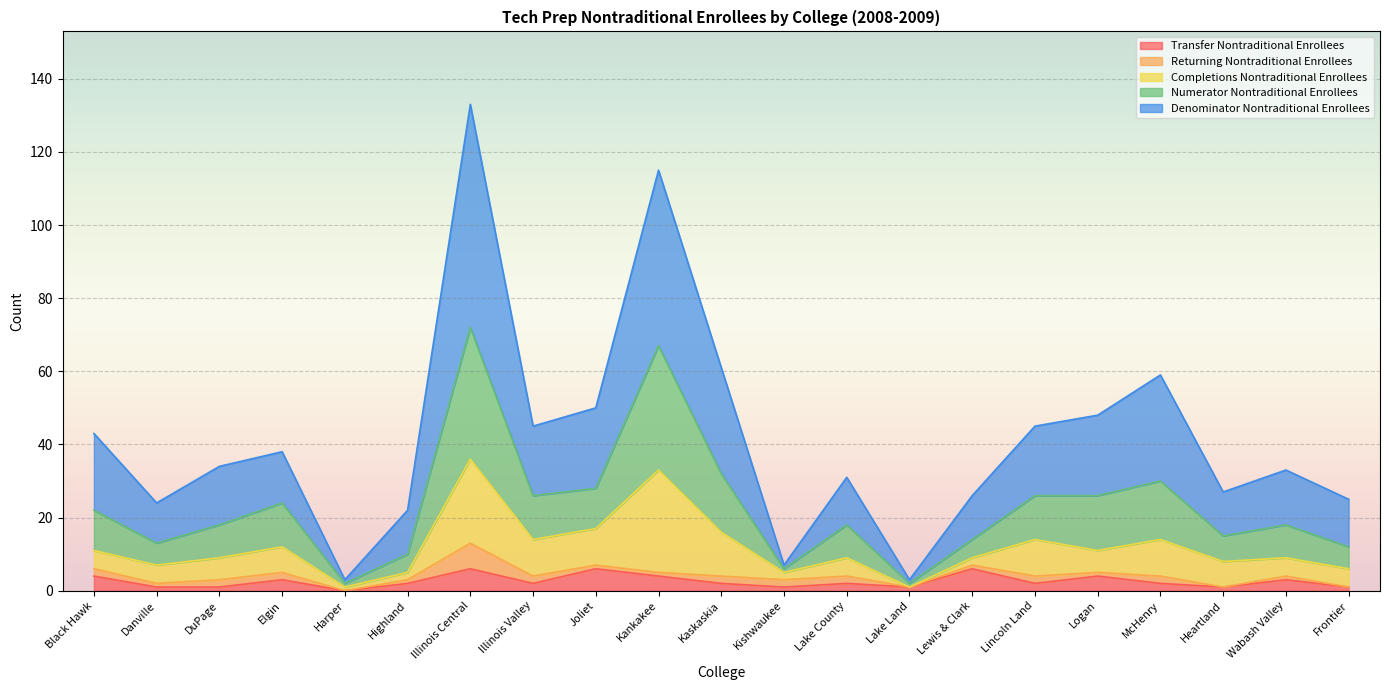

At how many categories does at least one series exceed 95?

2